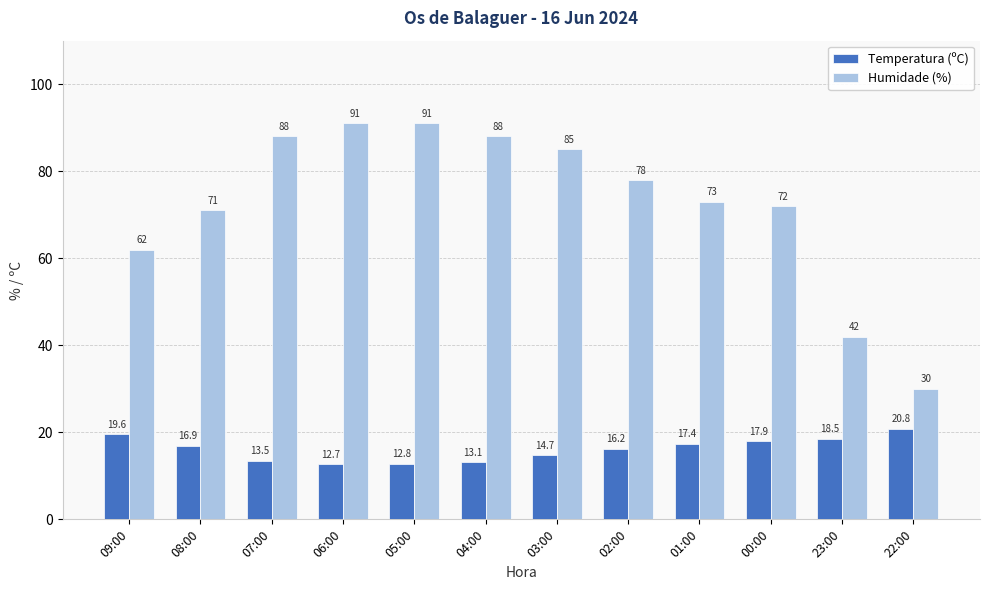

What is the difference between the second highest and minimum values in the Humidade (%) series?

61.0